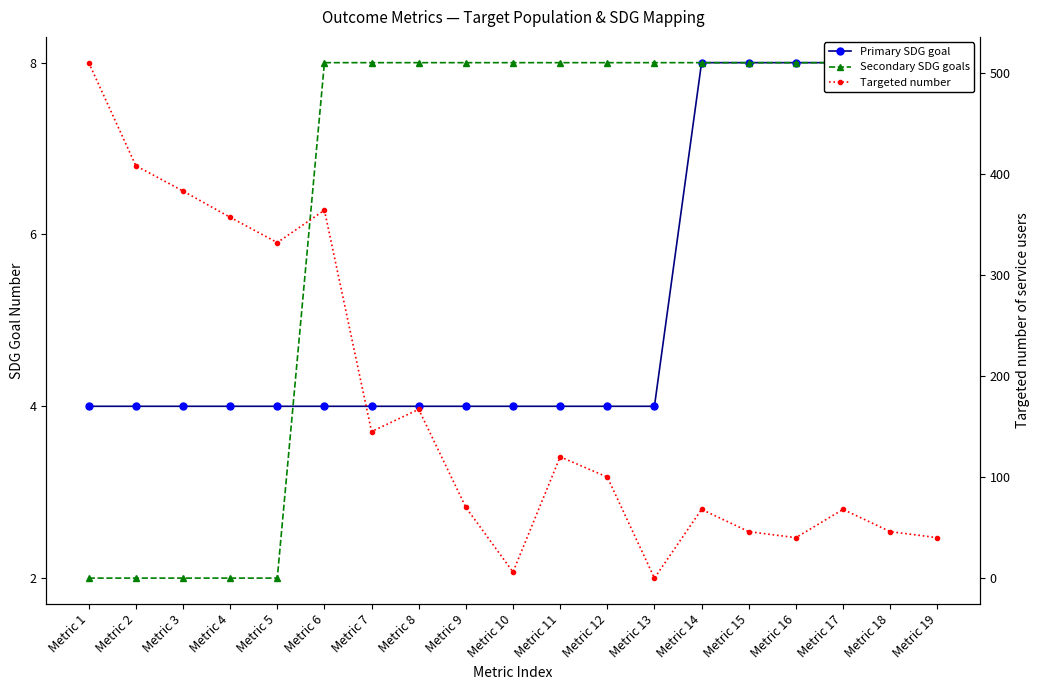

How many series are shown in this chart?

3